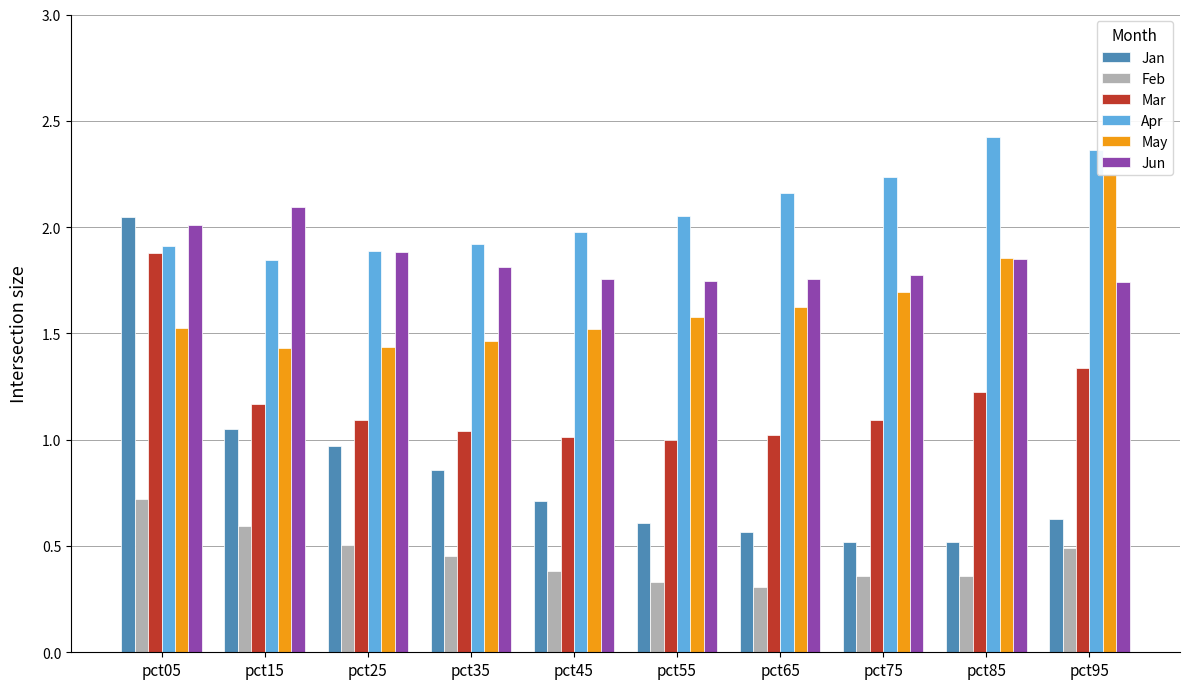

What is the difference between the second highest and minimum values in the Jan series?

0.5